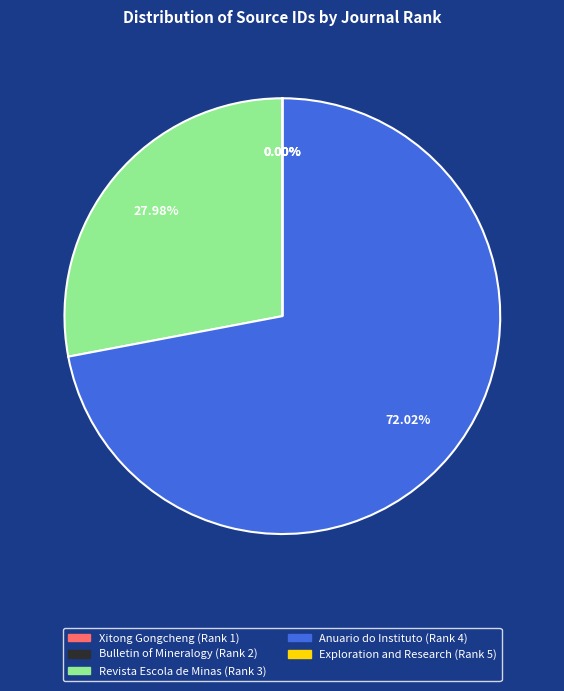

What is the ratio of the value at Anuario do Instituto (Rank 4) to the value at Revista Escola de Minas (Rank 3)?

2.6